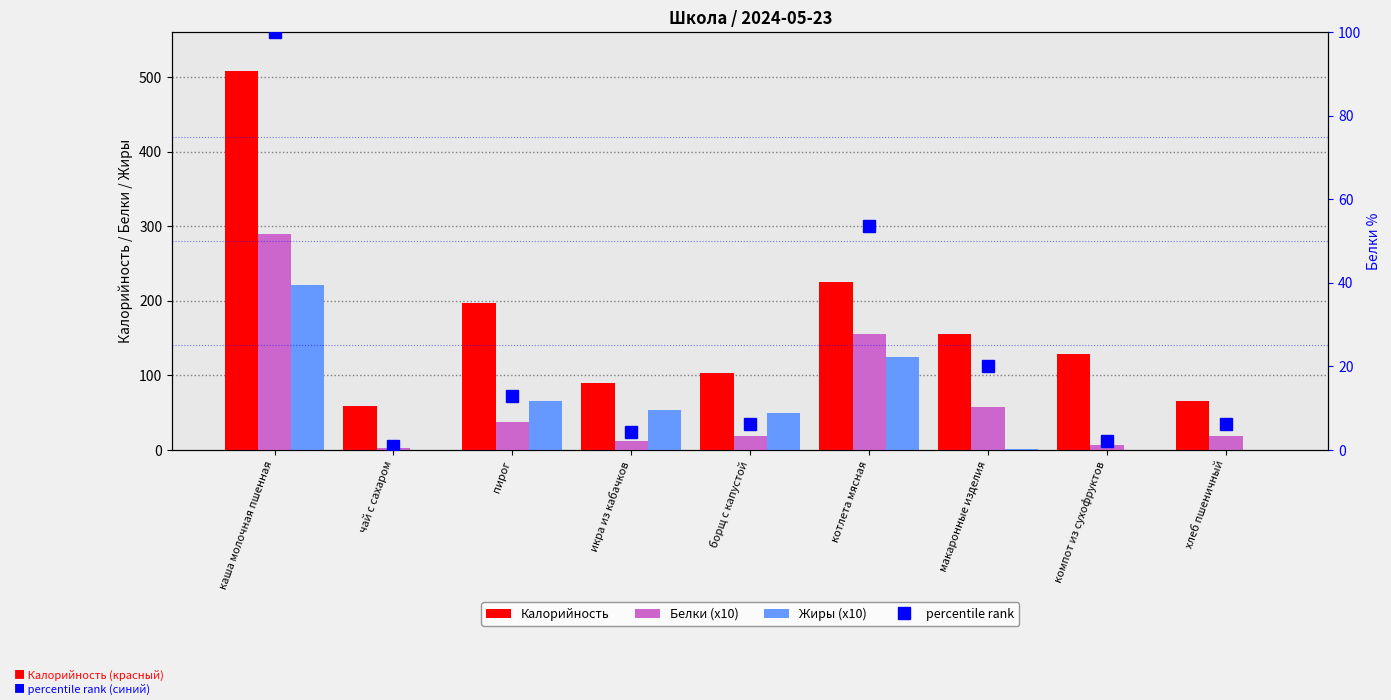

Which label corresponds to the smallest value in the chart?

компот из сухофруктов